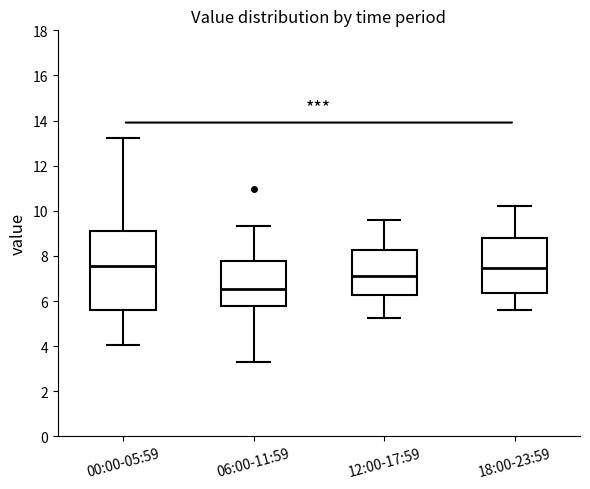

Where does the median line of the box for 00:00-05:59 sit on the y-axis? The values are not printed on the chart, so give them approximately, as read against the axis.

7.6